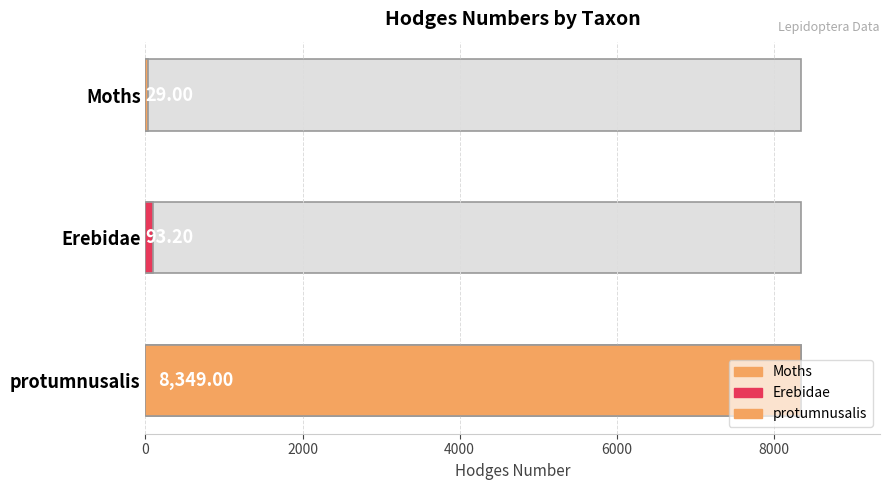

How many data points are above 93?

2